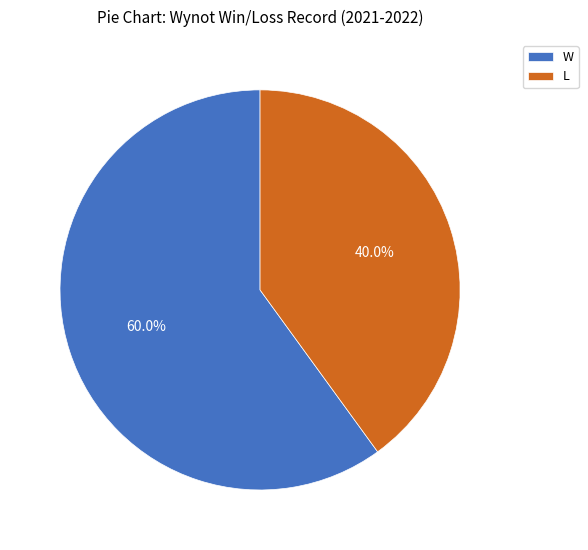

Rank the categories by value from highest to lowest.

W, L